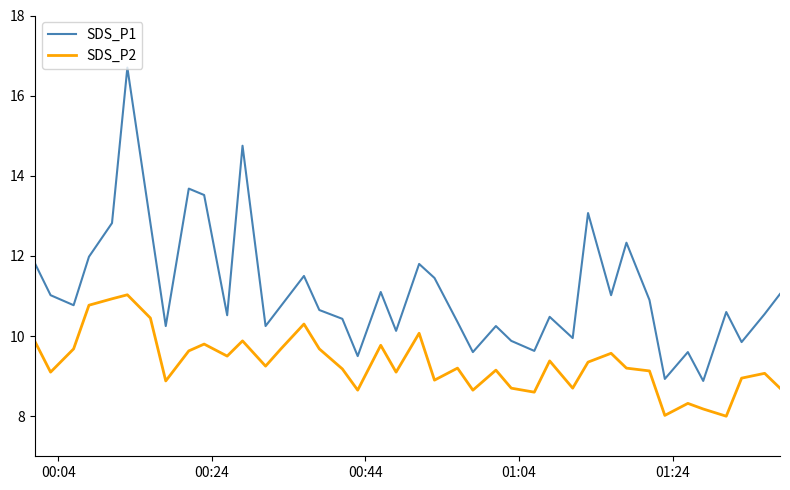

Which series has the largest total across all categories?

SDS_P1